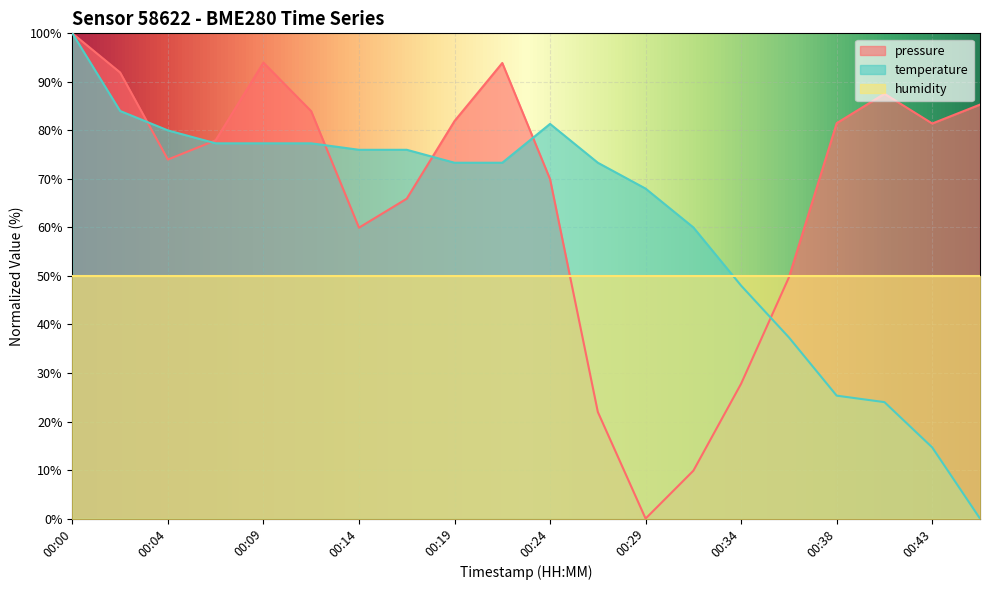

Where is temperature nearest to the value 50?

00:34